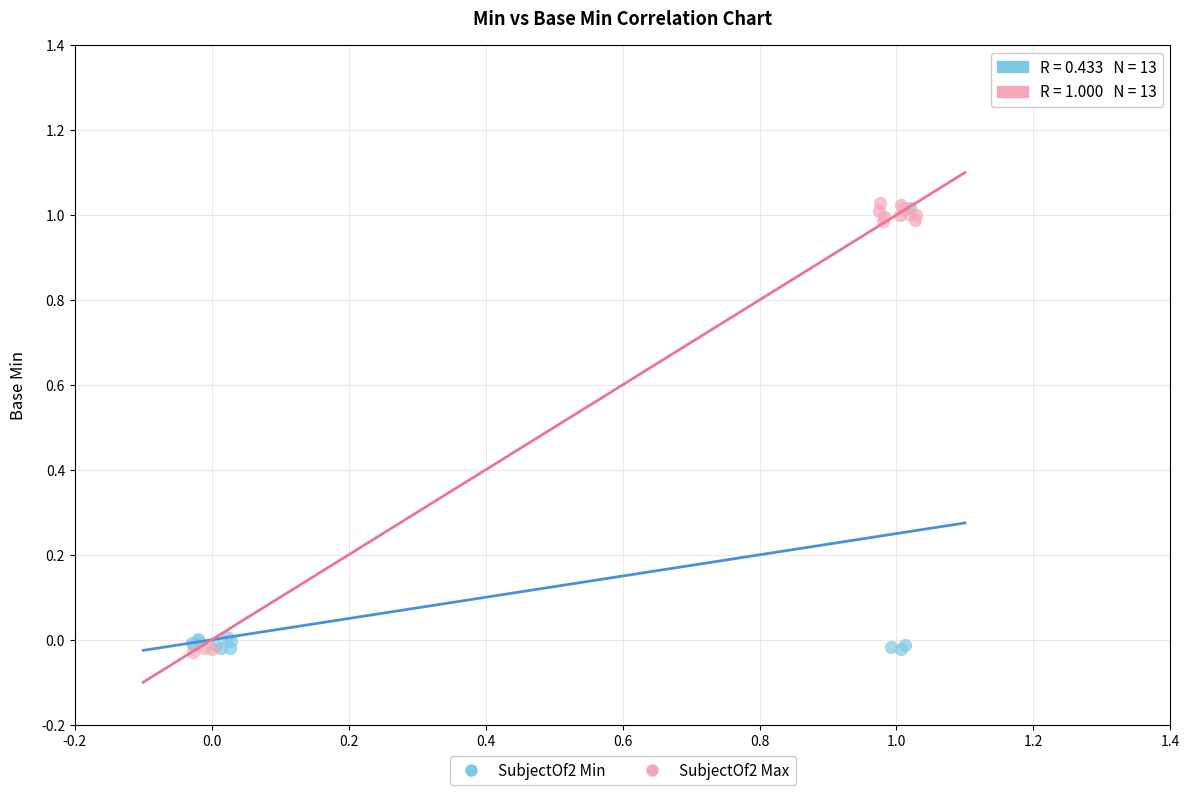

Which series has the widest spread of Y values?

SubjectOf2 Max